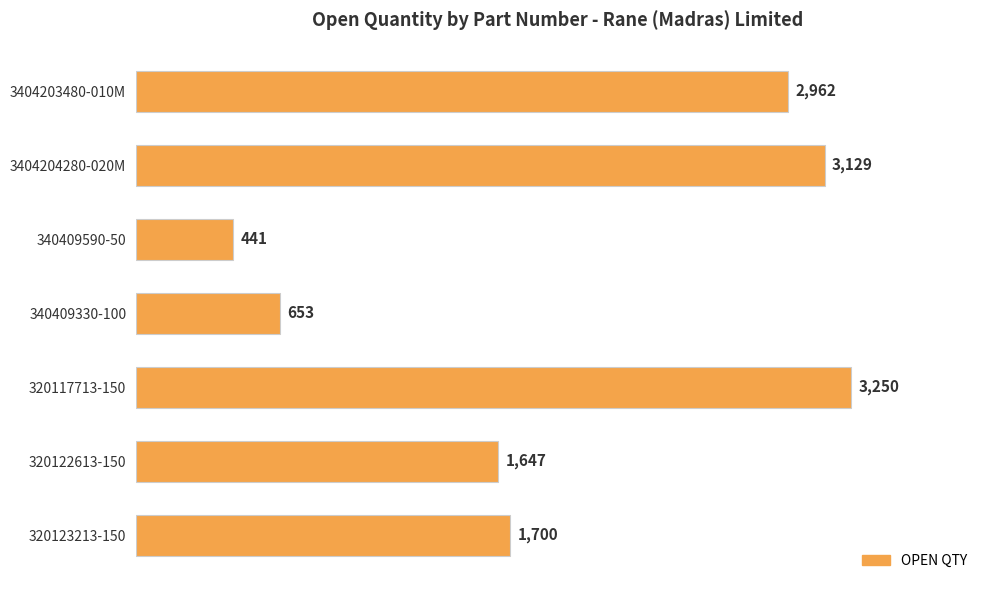

What is the maximum value shown in the chart?

3250